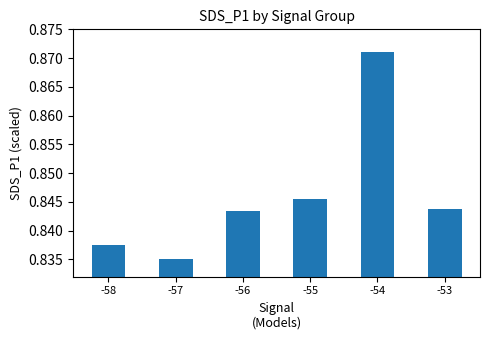

How many bars are there in total?

6